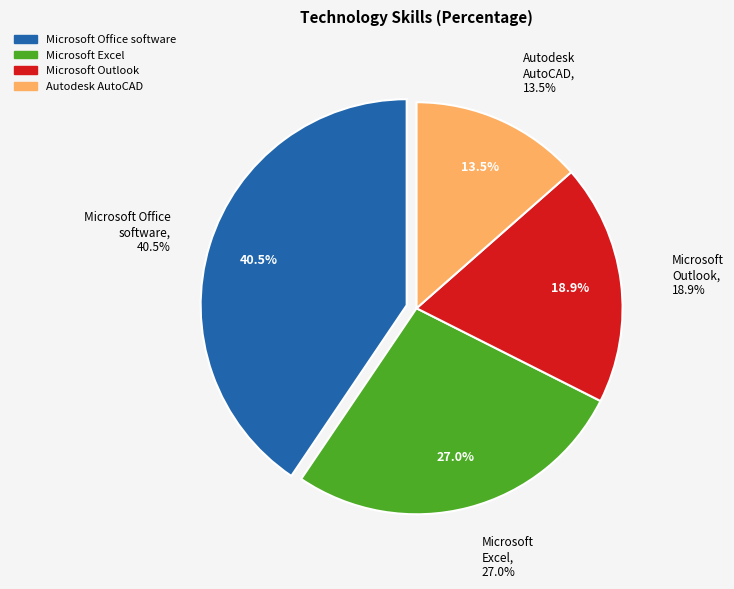

Is the sum of Microsoft Excel and Autodesk AutoCAD greater than half?

No